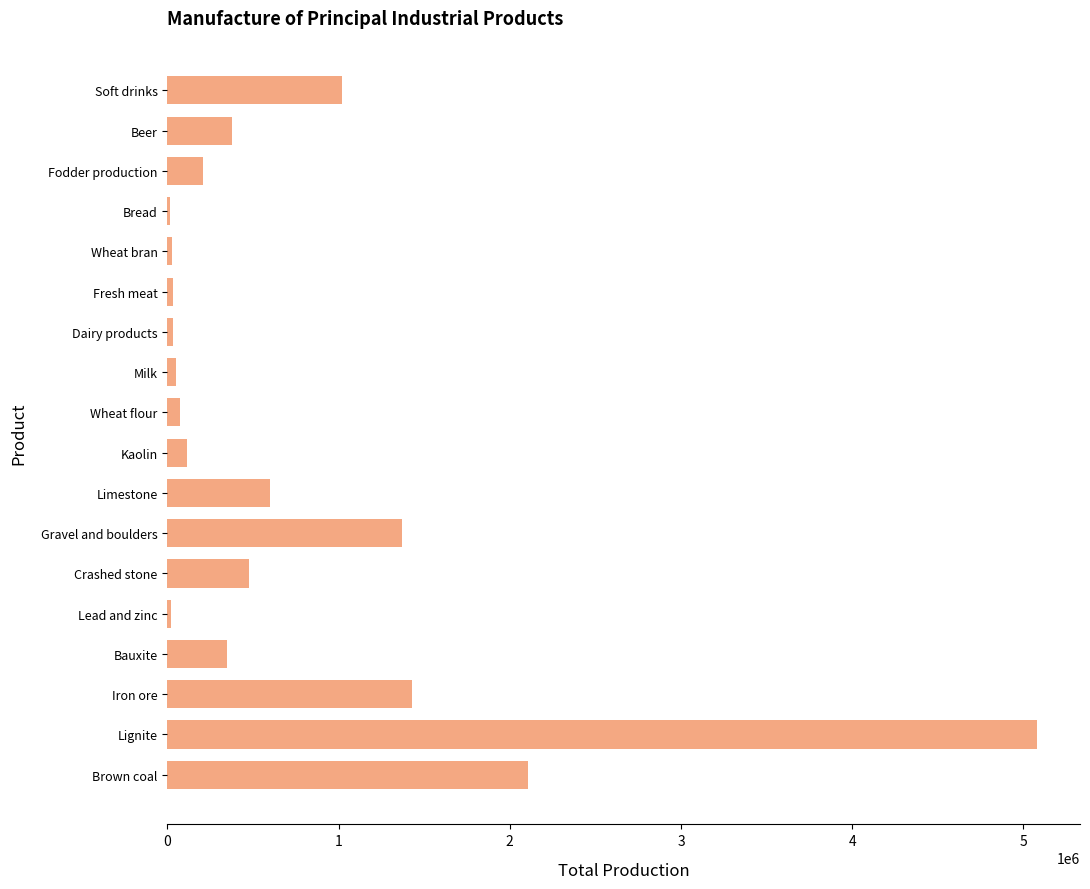

What is the average value?

743612